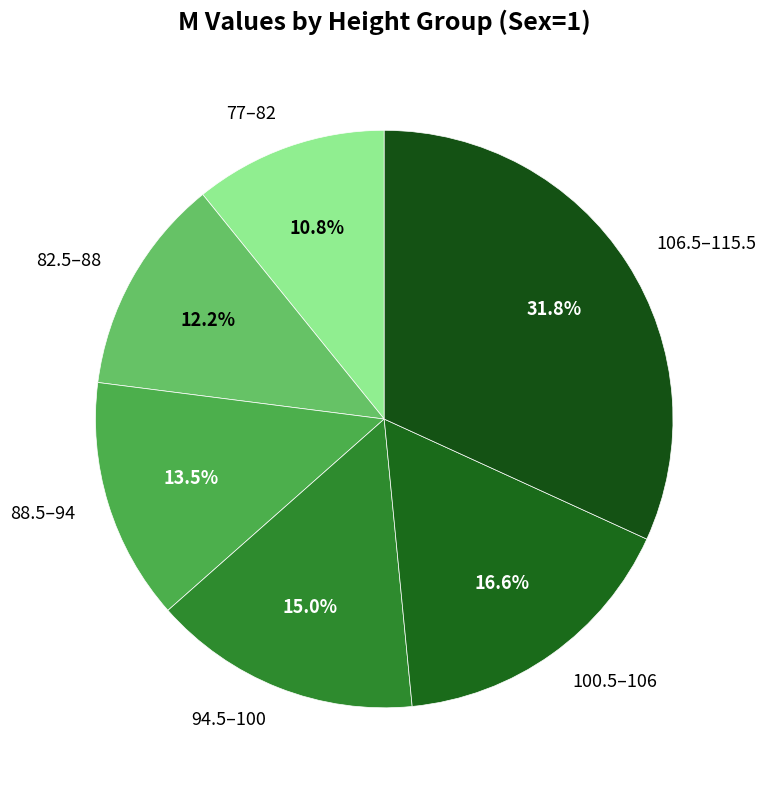

What is the largest slice in the pie chart?

106.5–115.5